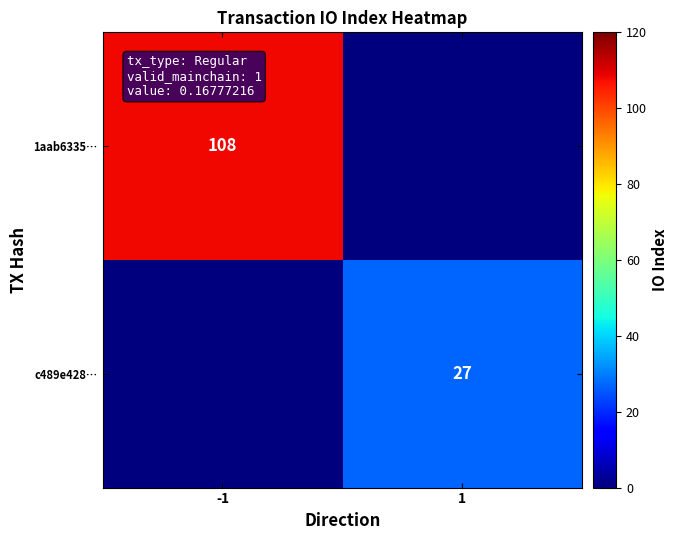

The 1aab6335… series shows 26 at -1. True or false?

False